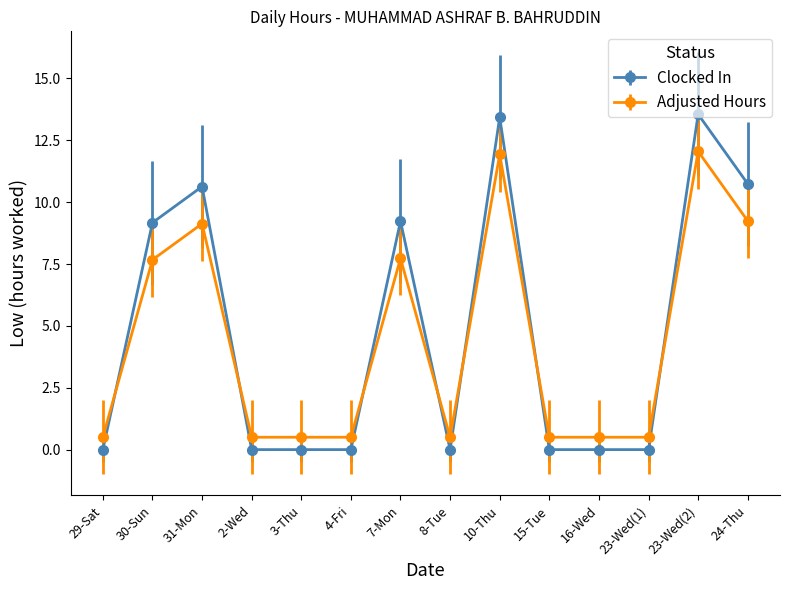

The value of Adjusted Hours at 15-Tue is 0.5. True or false?

True